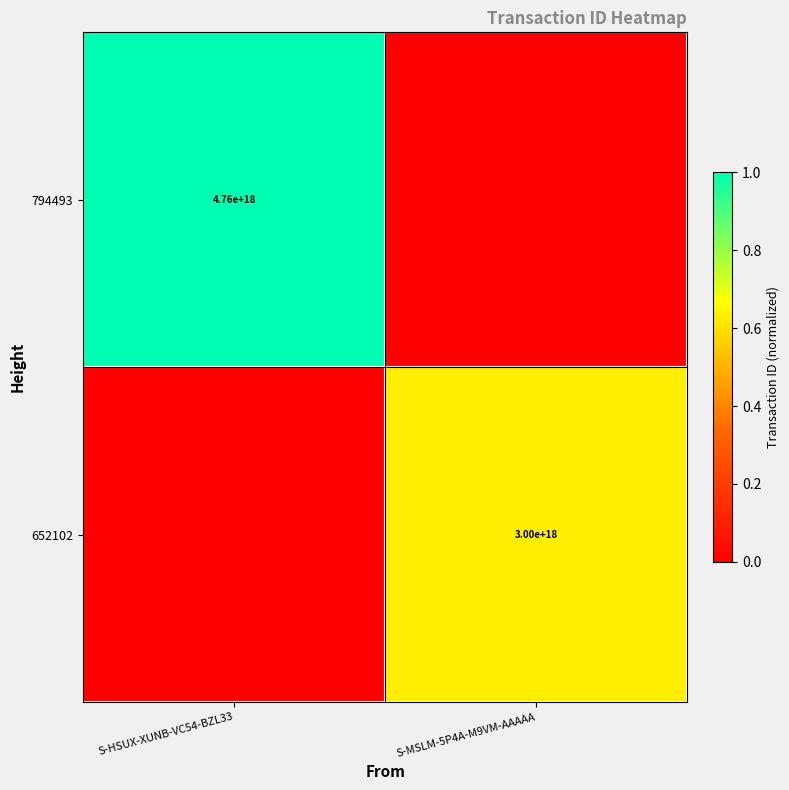

At how many categories does at least one series exceed 0?

2